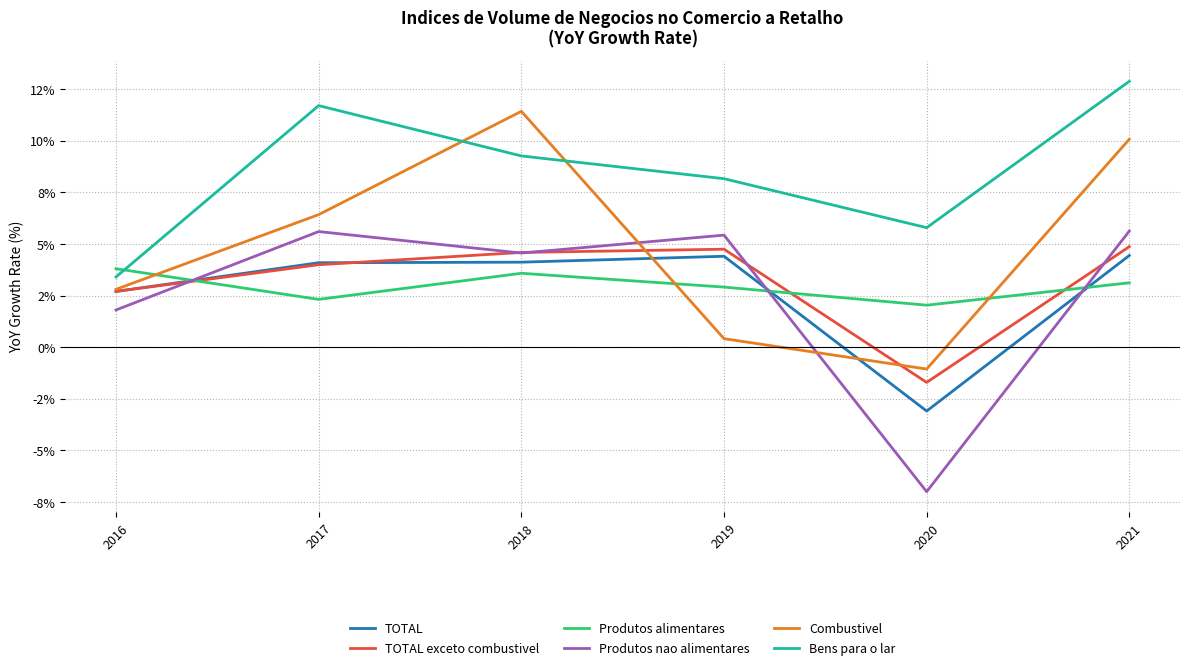

Which series changed the most between 2016 and 2017?

Bens para o lar